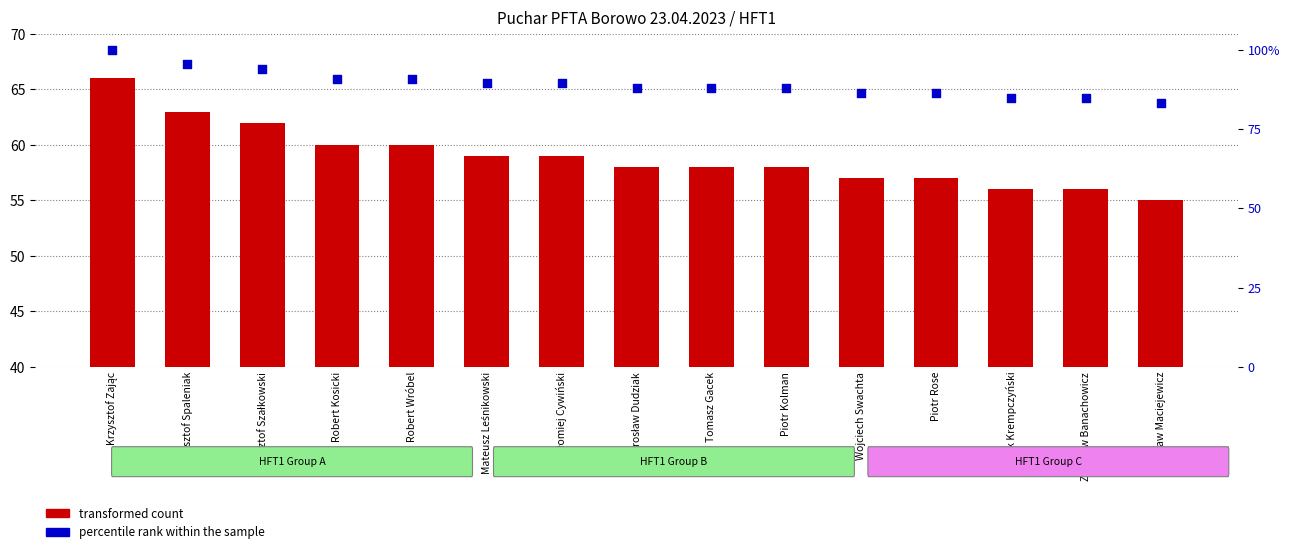

Which series has the largest Y range (max minus min)?

percentile rank within the sample